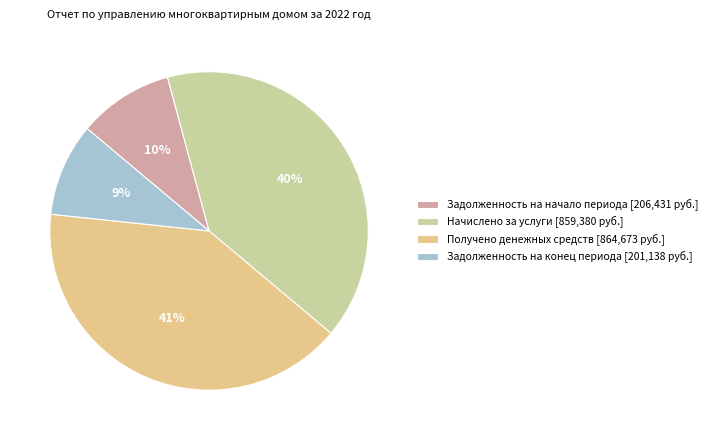

Does Задолженность на начало периода [206,431 руб.] represent more than half of the total?

No